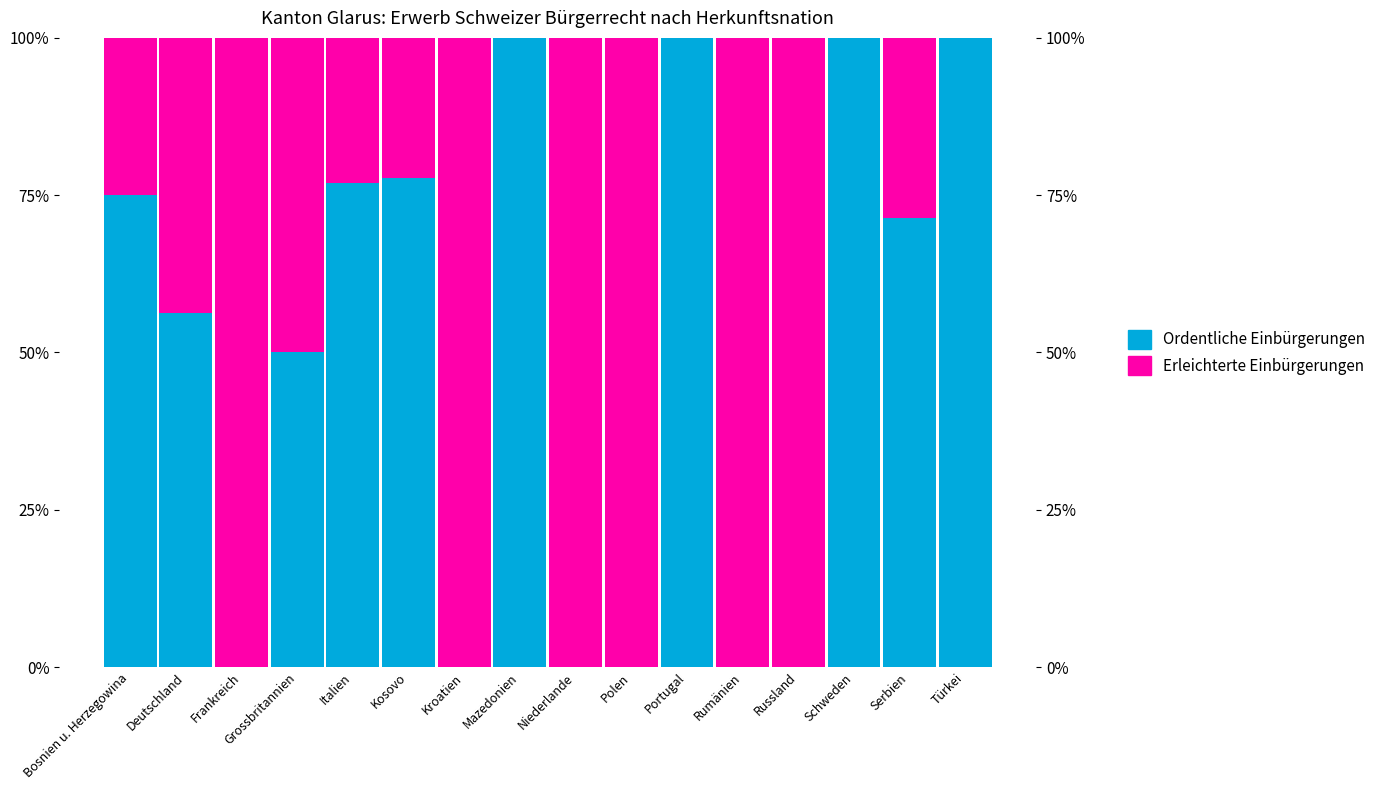

What is the difference between the second highest and second lowest values in the Ordentliche Einbürgerungen series?

1.0